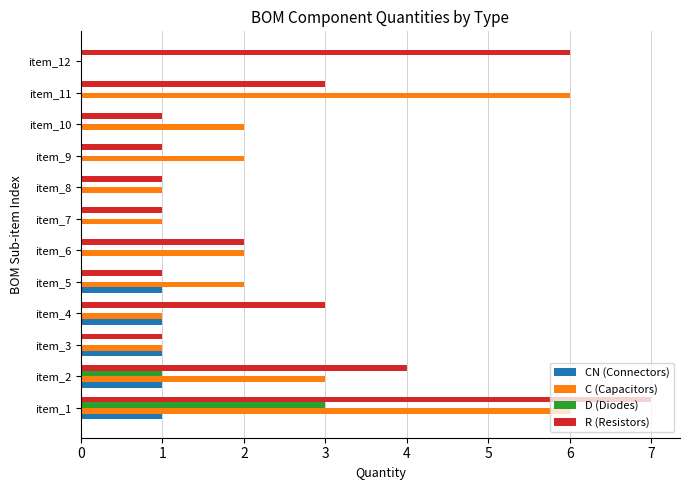

True or false: D (Diodes) has a value of 0 at item_11.

True